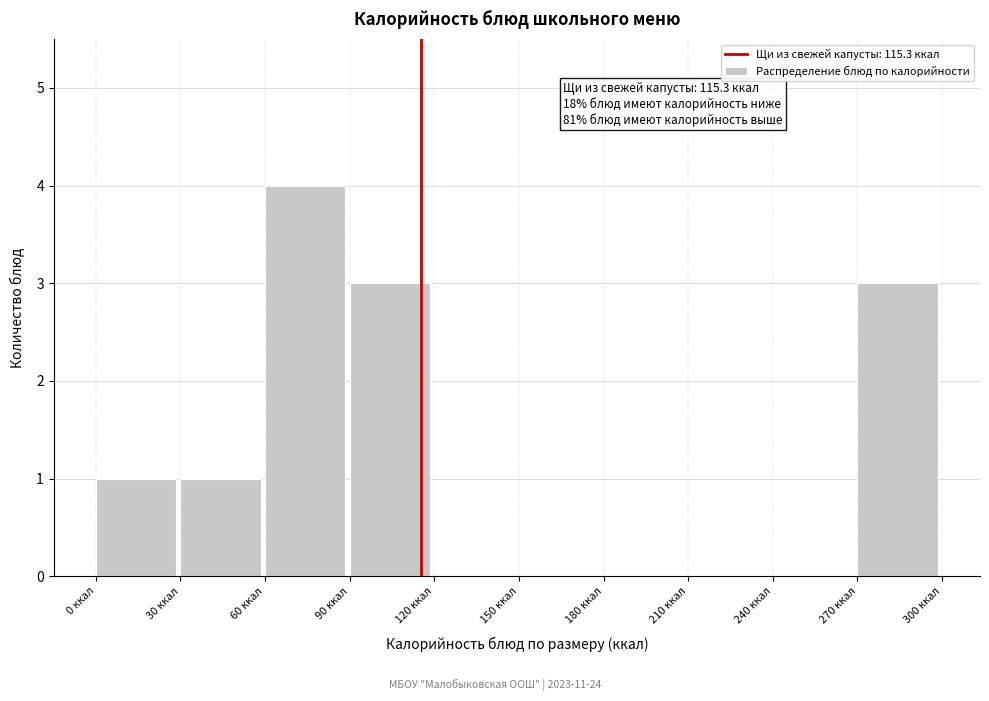

Over which range of the x-axis is the bar tallest?

60 to 90